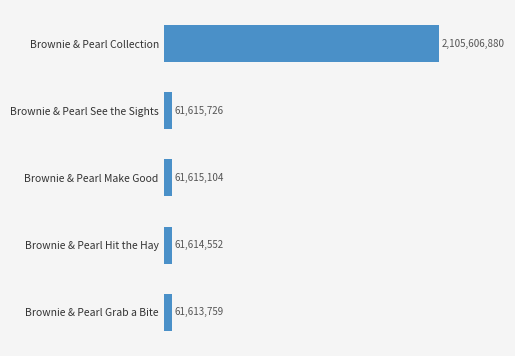

What is the average value?

470413204